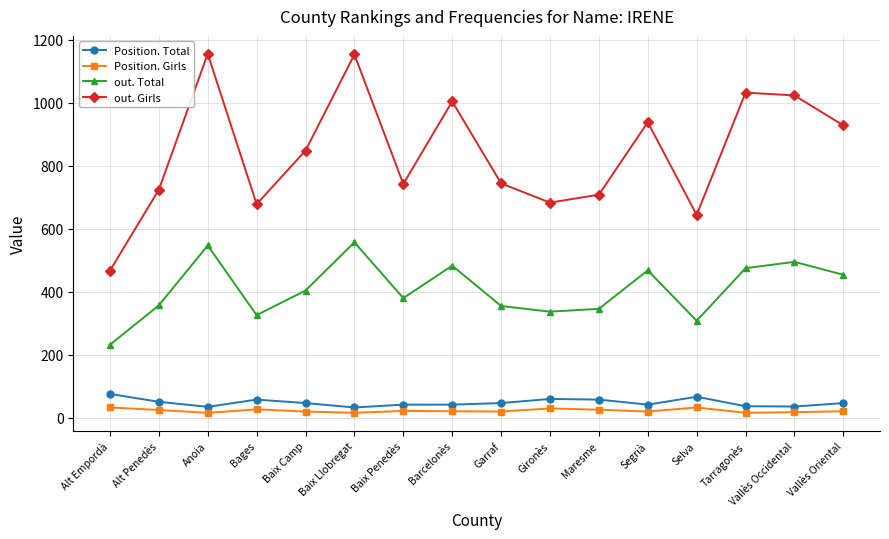

True or false: Position. Total and out. Girls cross at least once.

False